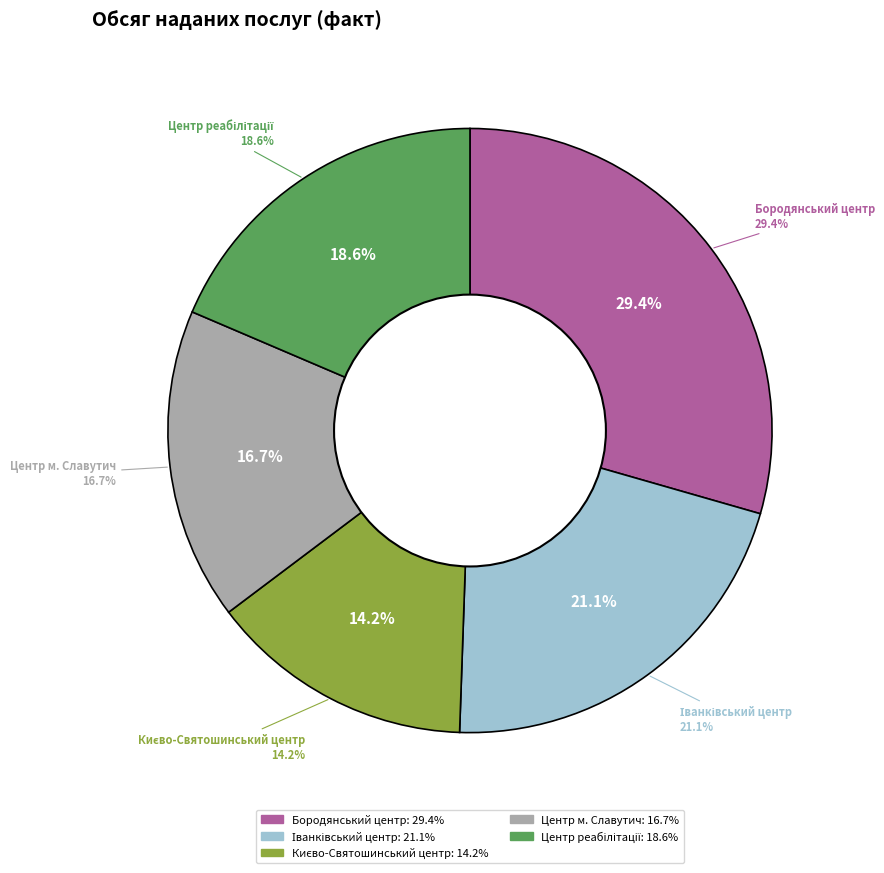

What is the largest slice in the pie chart?

Бородянський центр